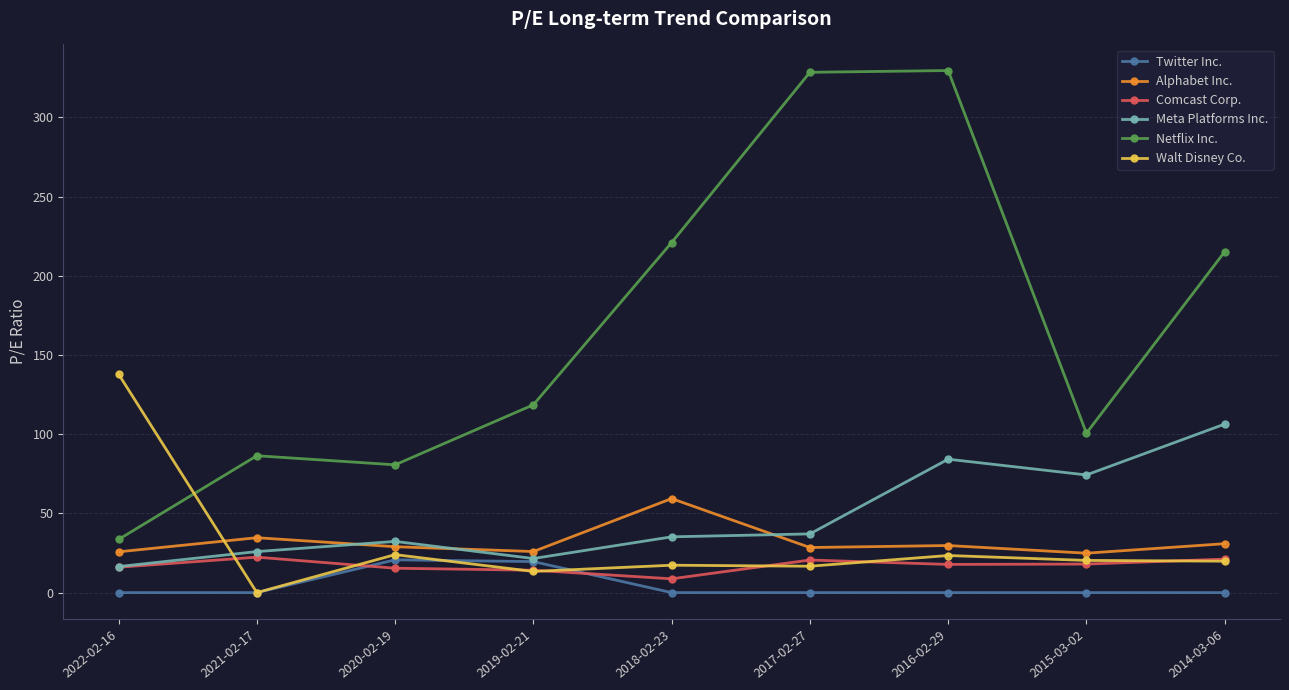

True or false: Walt Disney Co. has a value of 137.9 at 2022-02-16.

True